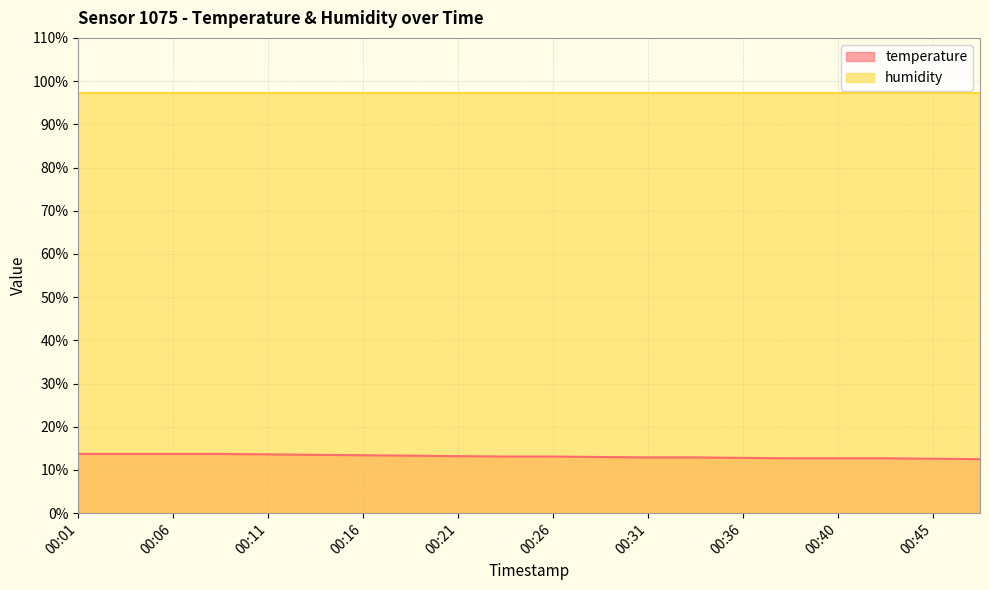

What is the difference between the highest and lowest values at 00:21?

84.1